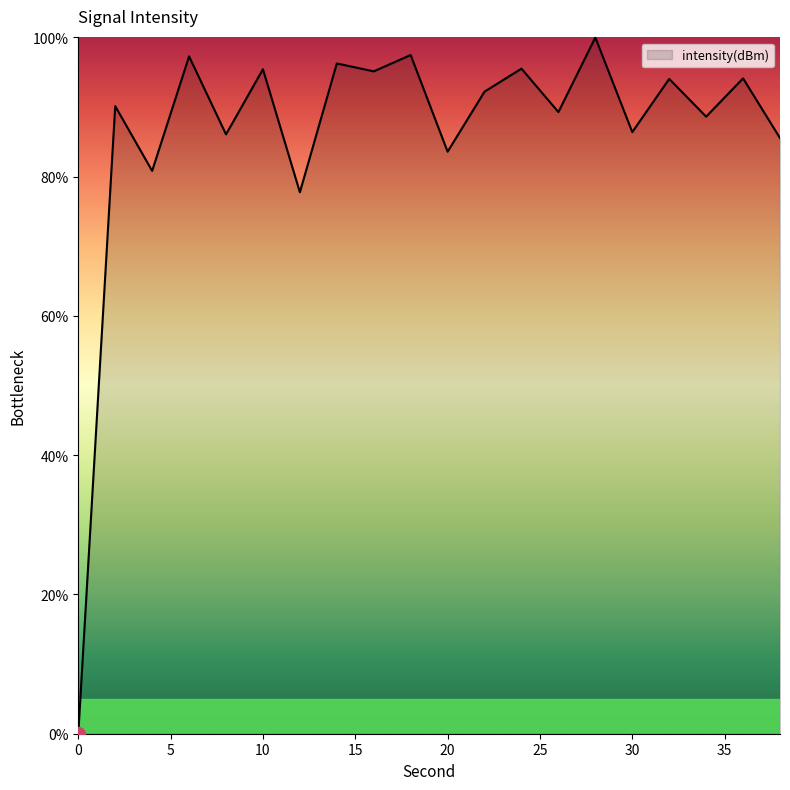

What is the maximum value shown in the chart?

100.0